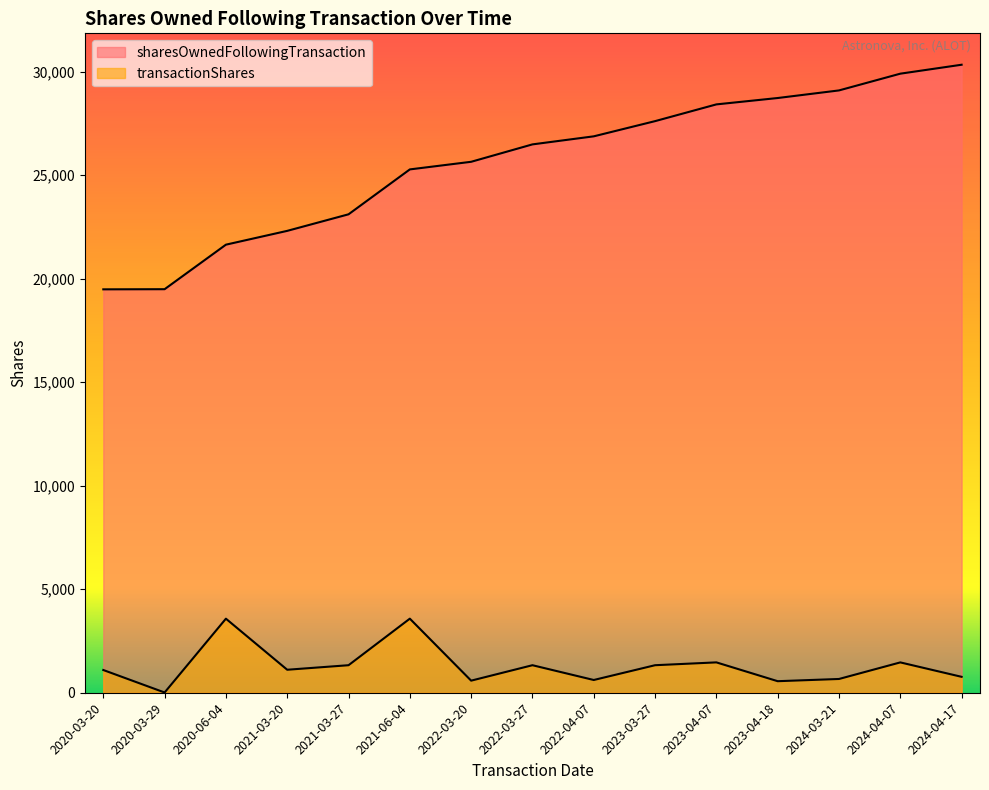

At which label does transactionShares first exceed 1111?

2020-06-04